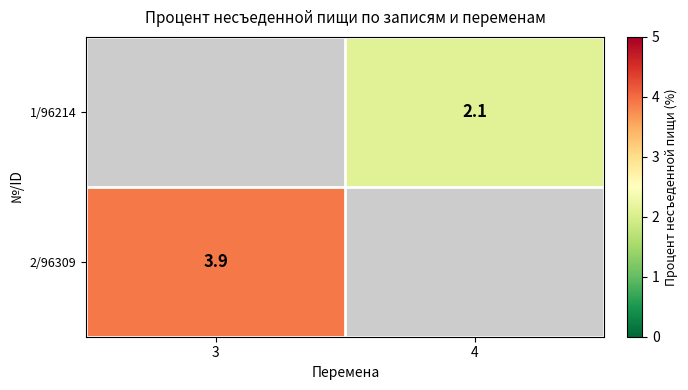

True or false: 1/96214 has a value of 0.7 at 4.

False